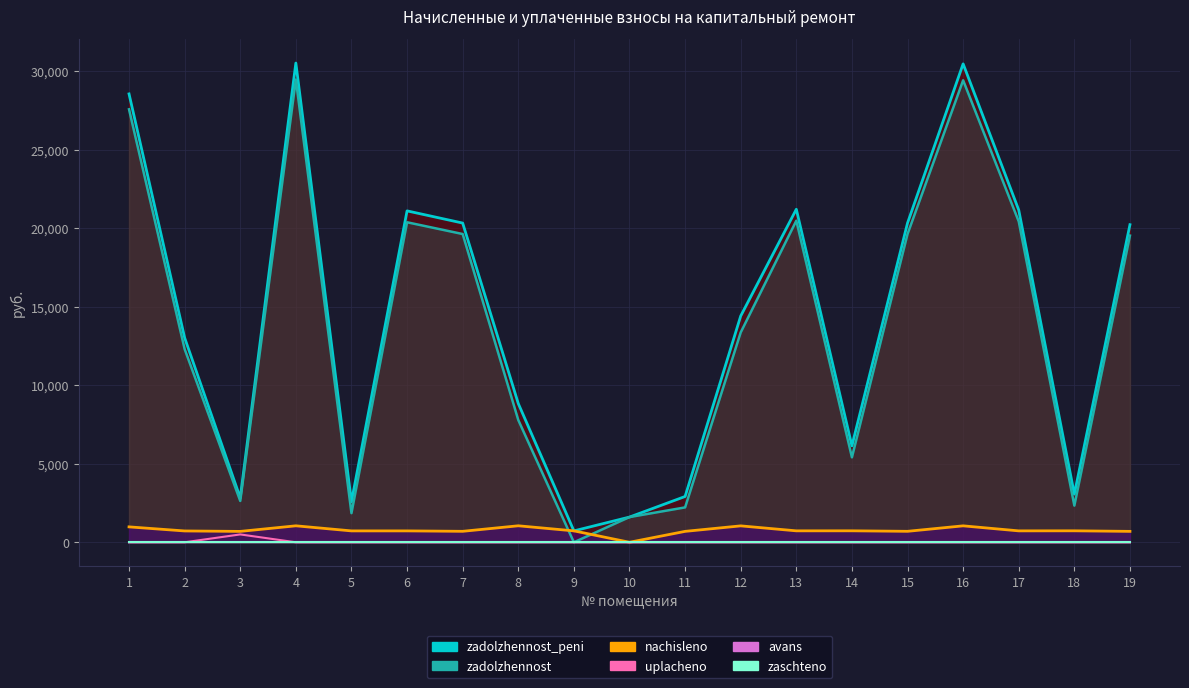

Which label corresponds to the largest value in the chart?

4